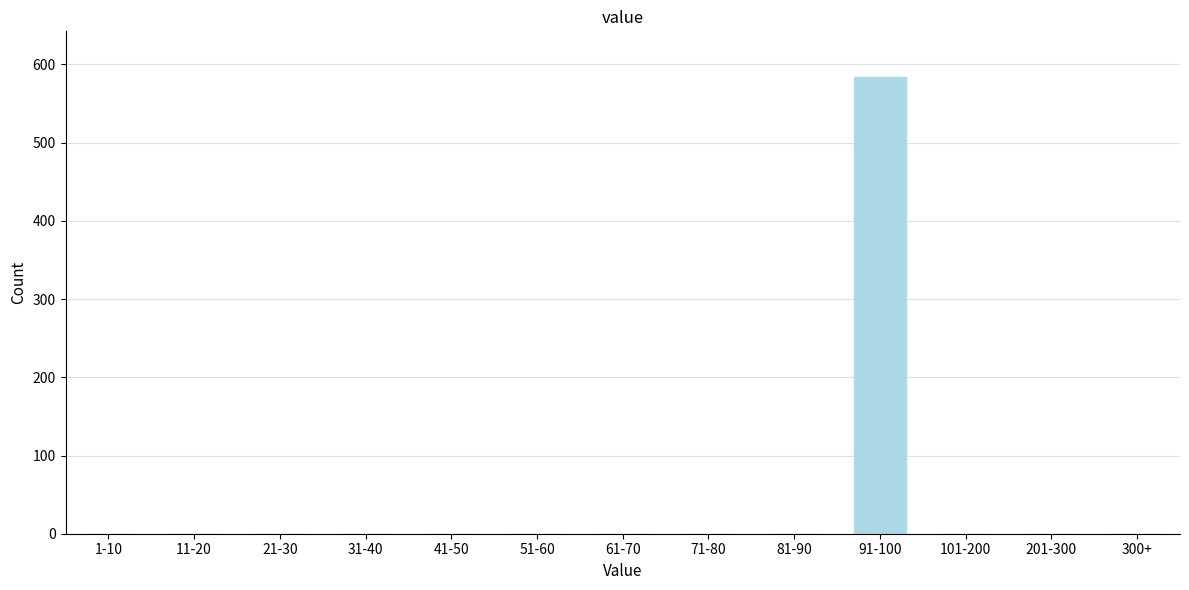

Reading right to left, extract all data points from this chart.

300+=0	201-300=0	101-200=0	91-100=584	81-90=0	71-80=0	61-70=0	51-60=0	41-50=0	31-40=0	21-30=0	11-20=0	1-10=0